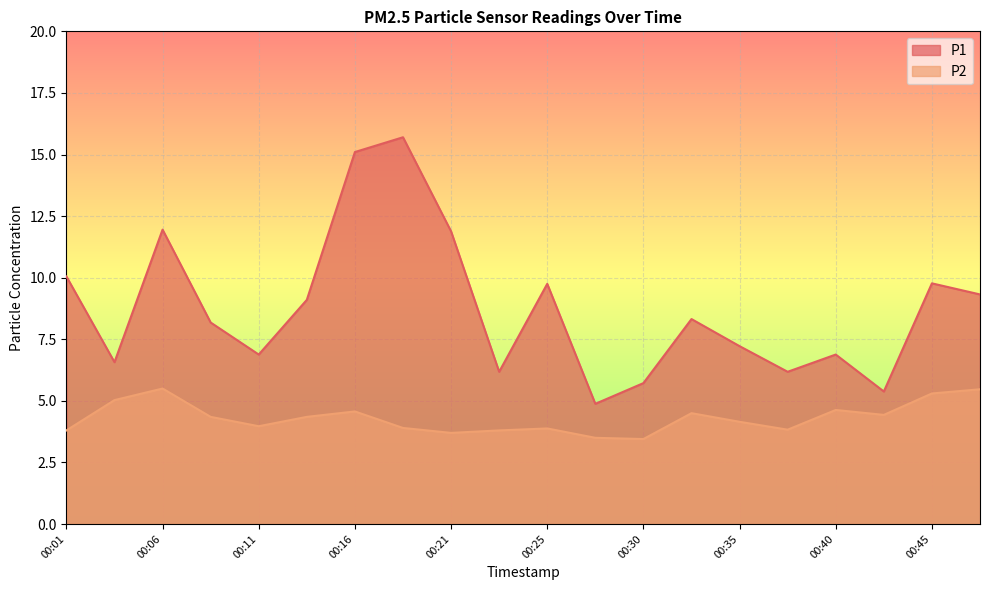

At which label does P1 reach its peak?

00:18